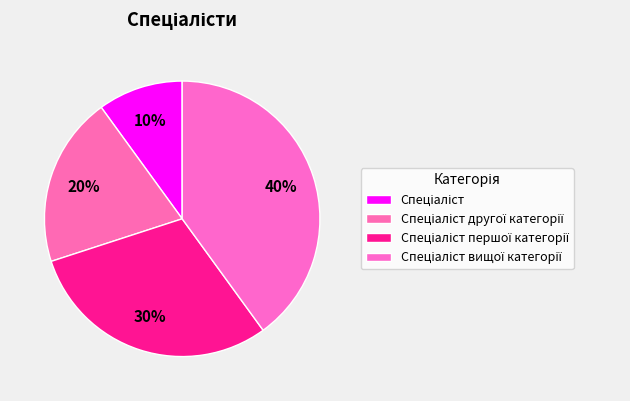

How many slices are in this pie chart?

4